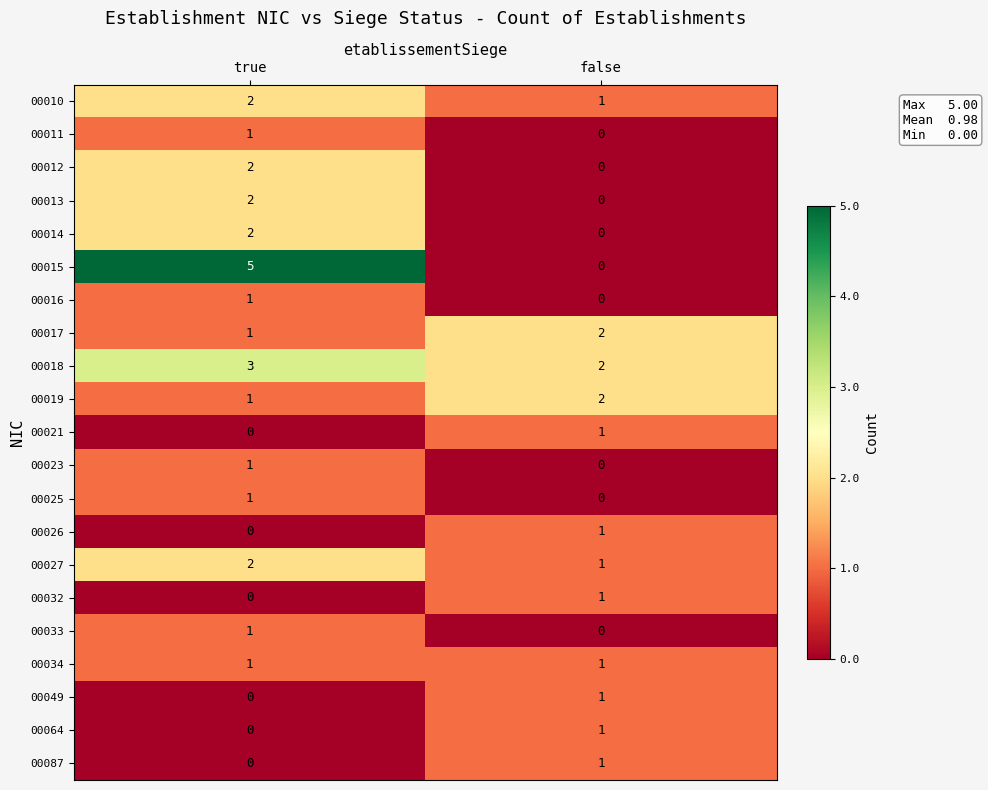

List the labels in order of 00032 value, smallest first.

true, false